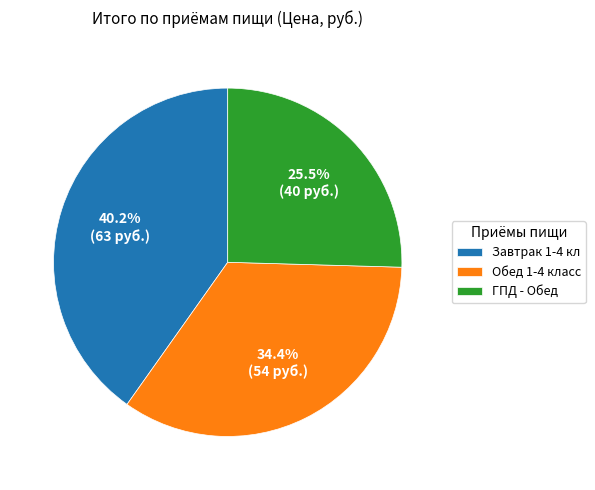

To the nearest percent, what is the combined percentage of Завтрак 1-4 кл and Обед 1-4 класс?

75%